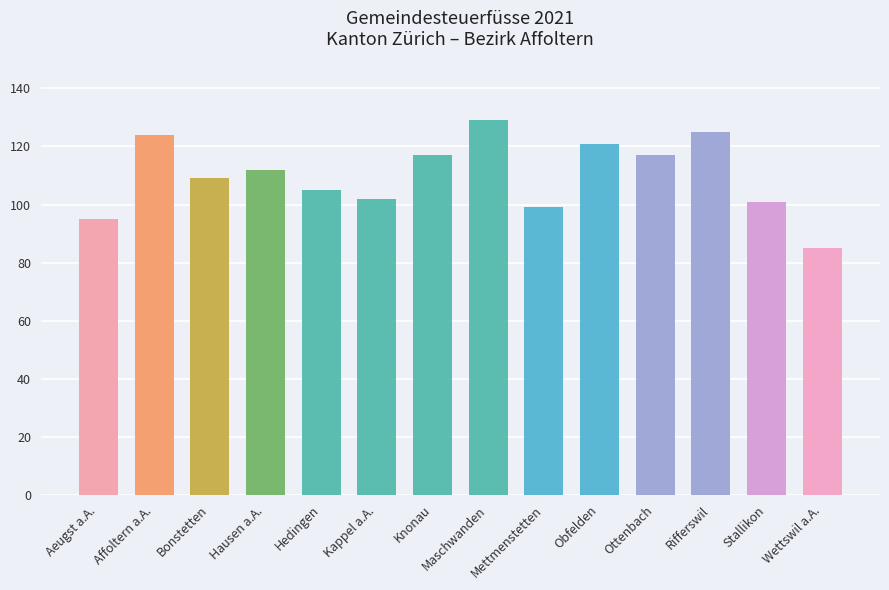

The chart shows a value of 65 at Rifferswil. True or false?

False